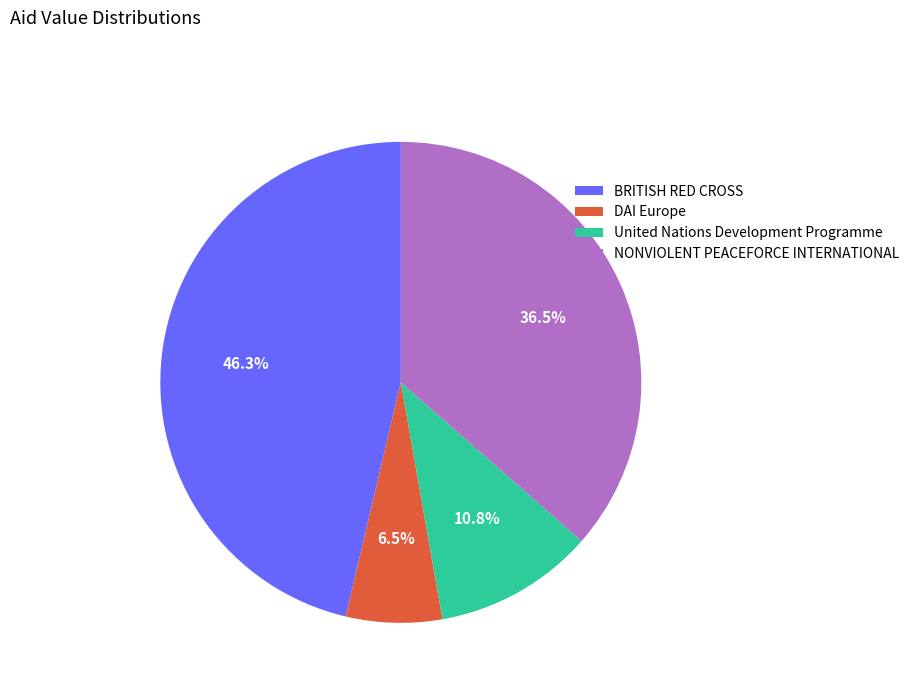

What is the ratio of the value at United Nations Development Programme to the value at NONVIOLENT PEACEFORCE INTERNATIONAL?

0.3